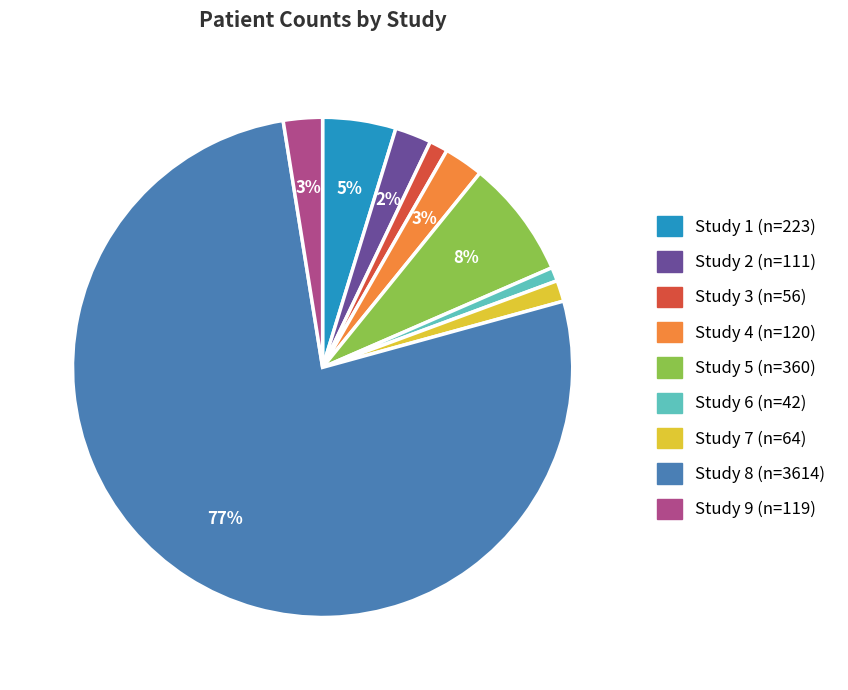

Count the number of slices in the pie.

9